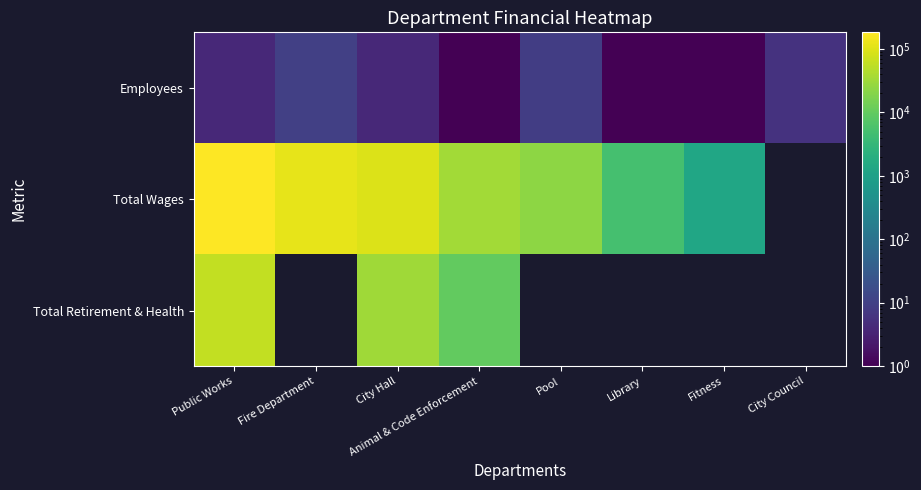

True or false: Employees has a value of 10.0 at Fire Department.

True